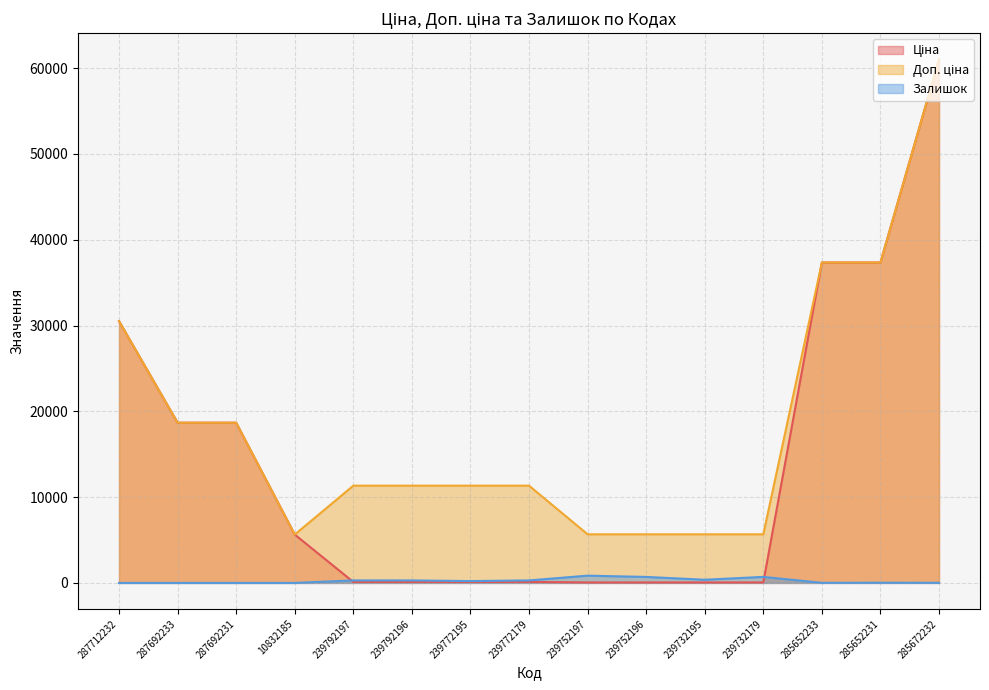

Does the chart have visible grid lines?

Yes